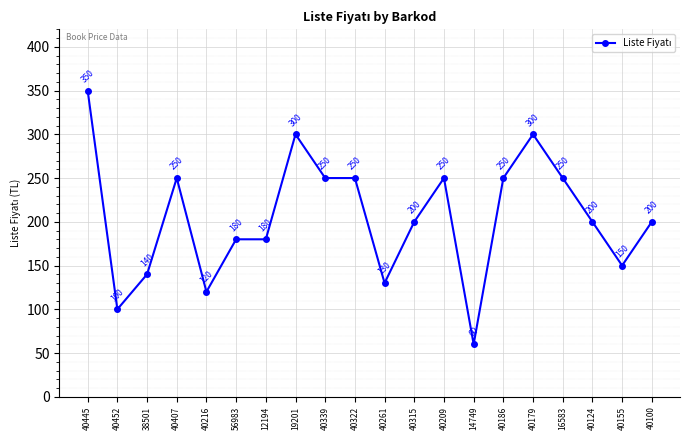

What position from the right is 14749?

7